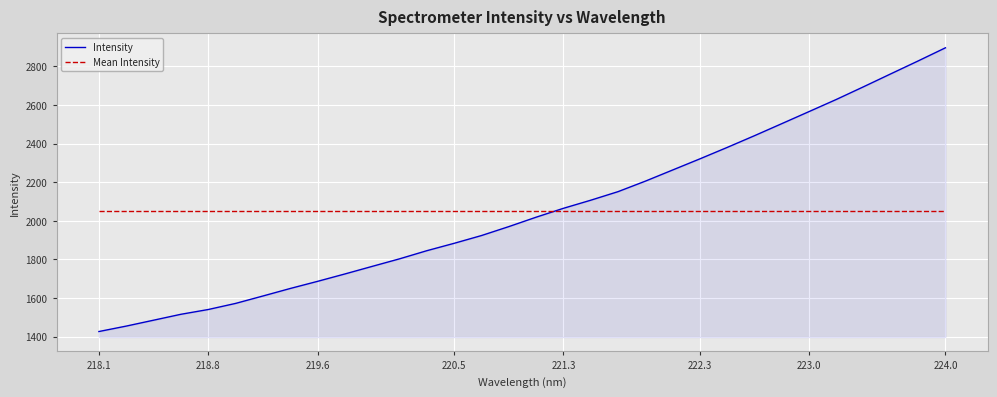

Which series ends up on top after the final intersection of Mean Intensity and Intensity?

Intensity